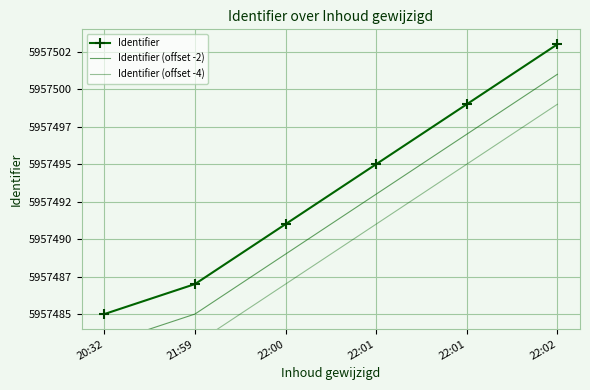

At which label does Identifier reach its minimum?

20:32